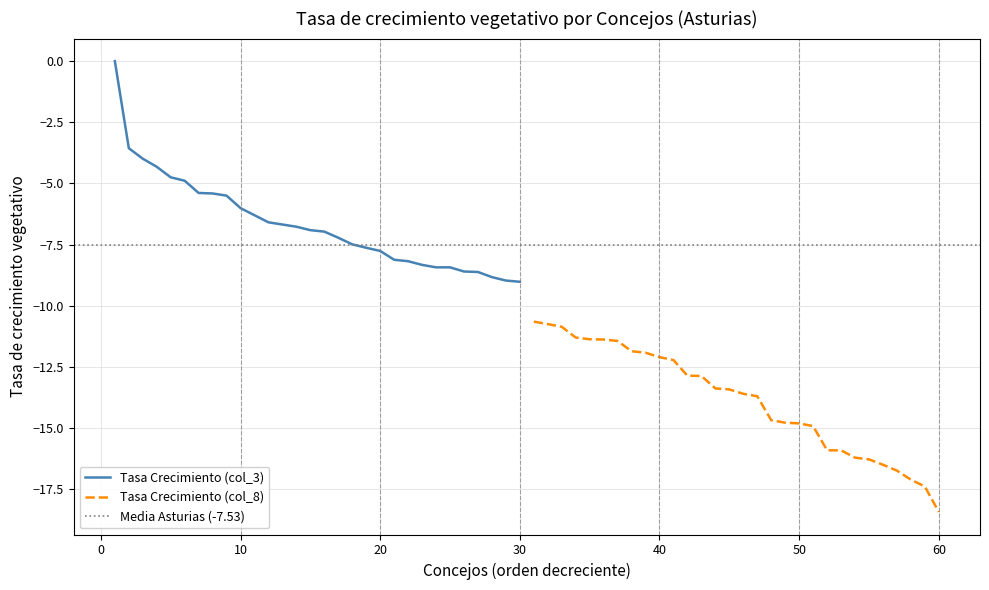

Does the chart display data point markers on the line(s)?

No